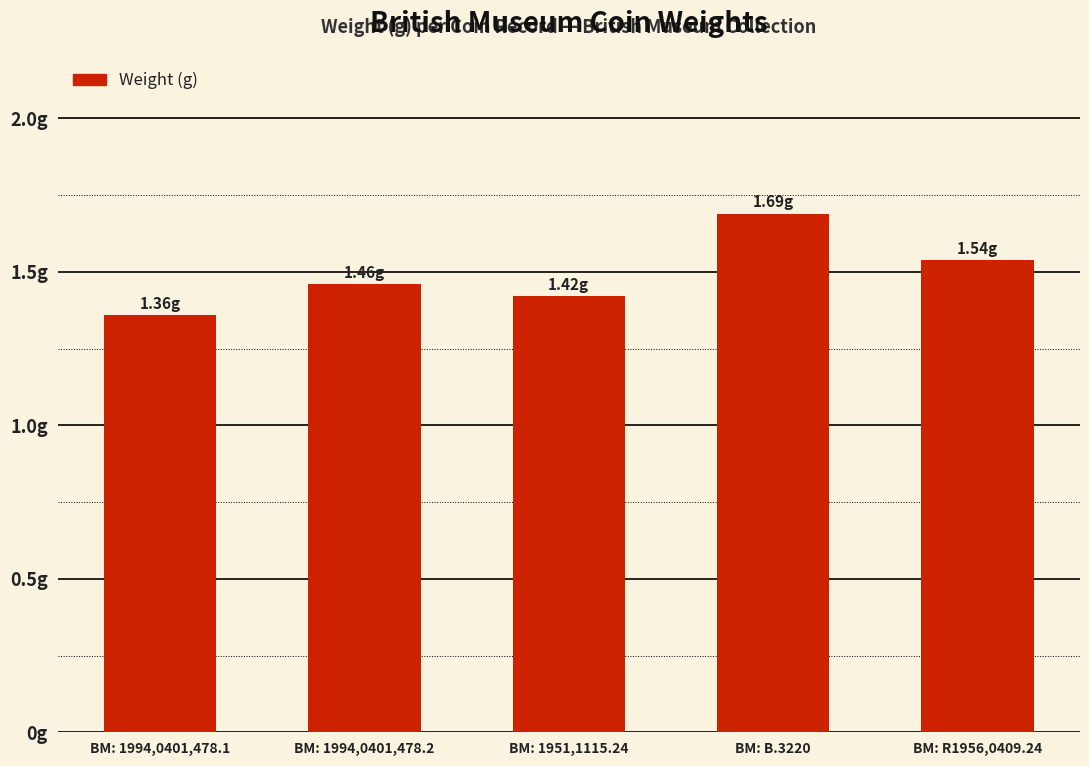

The chart shows a value of 1.5 at BM: 1994,0401,478.2. True or false?

True